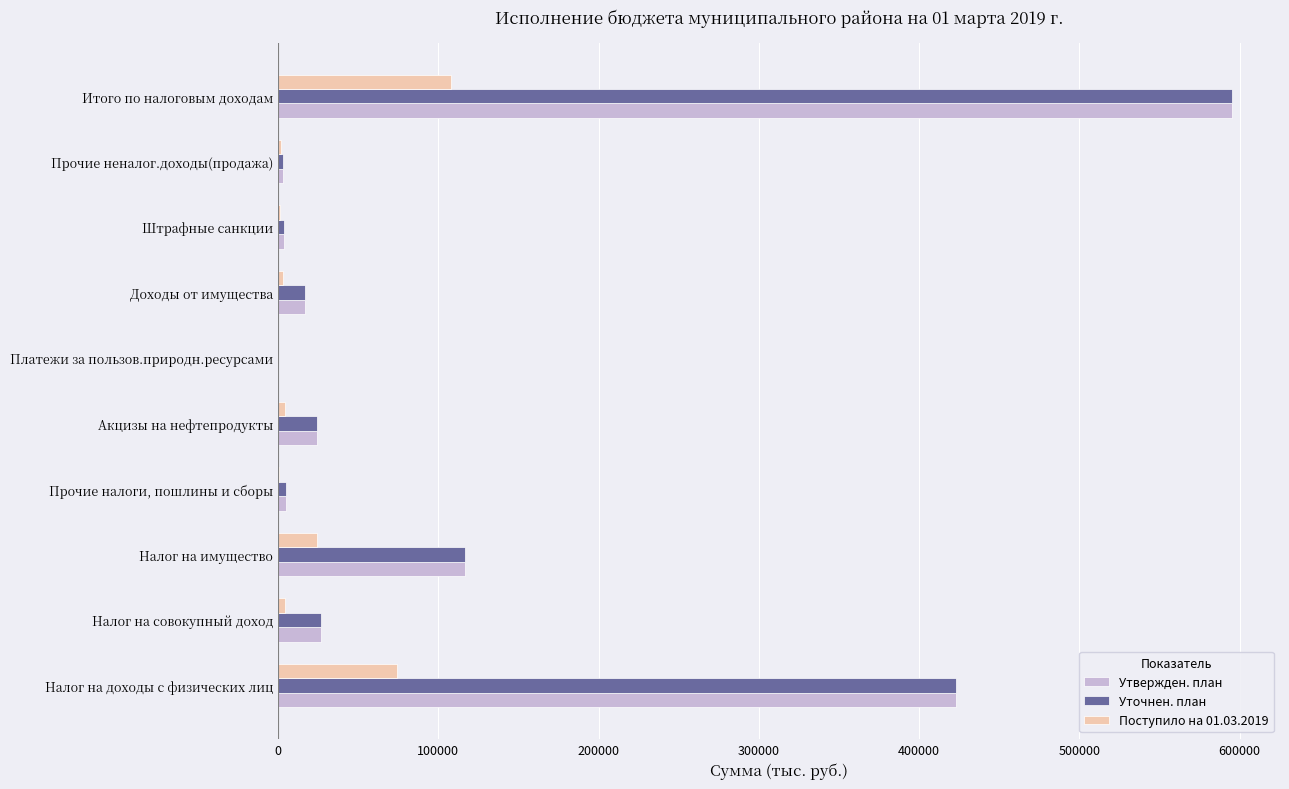

Is it true that Поступило на 01.03.2019 equals 108027.2 at Итого по налоговым доходам?

True